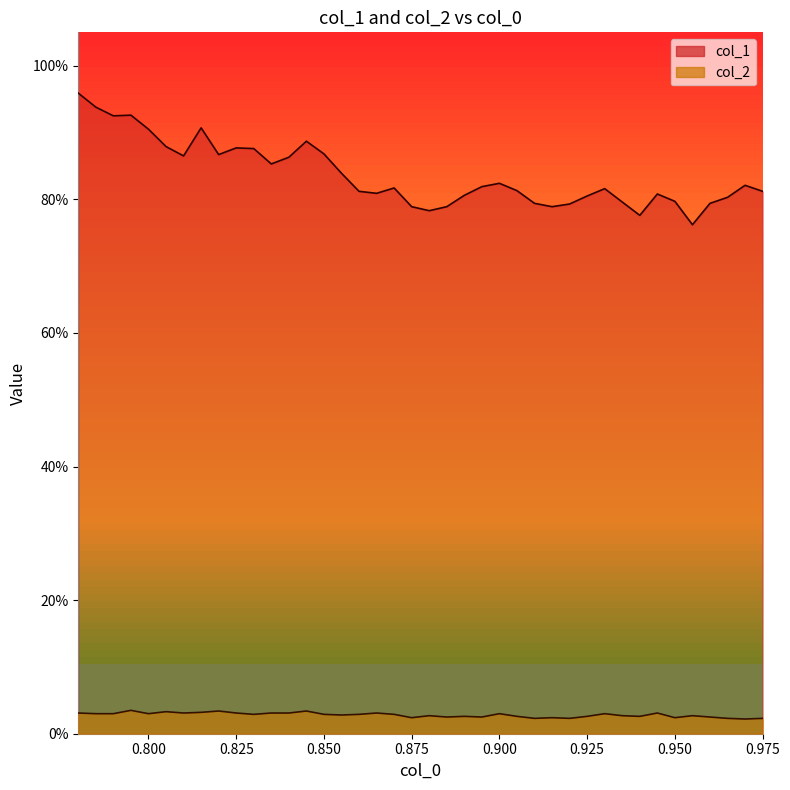

List the series in order of their peak value, lowest first.

col_2, col_1